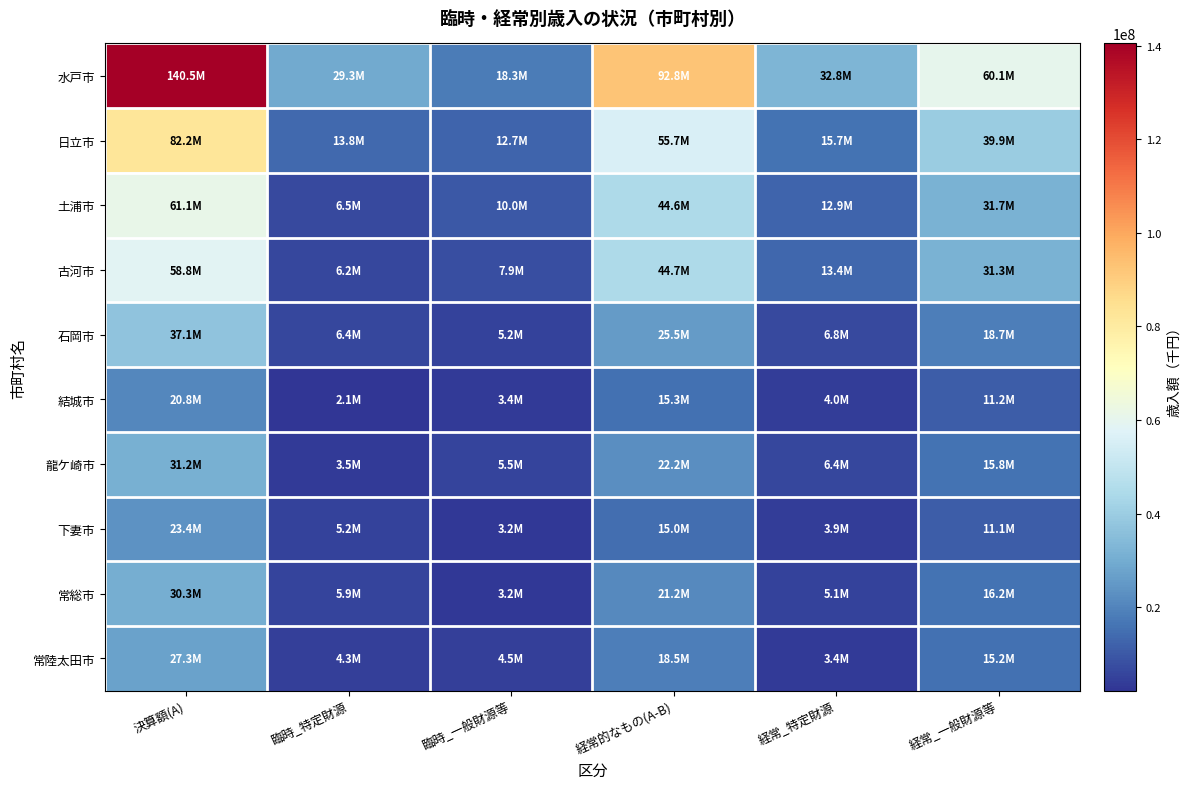

Reading left to right, extract all data points from this chart.

水戸市: 決算額(A)=140461271	臨時_特定財源=29292105	臨時_一般財源等=18320326	経常的なもの(A-B)=92848840	経常_特定財源=32784194	経常_一般財源等=60064646
日立市: 決算額(A)=82206423	臨時_特定財源=13787197	臨時_一般財源等=12742422	経常的なもの(A-B)=55676804	経常_特定財源=15748846	経常_一般財源等=39927958
土浦市: 決算額(A)=61076073	臨時_特定財源=6515836	臨時_一般財源等=9955610	経常的なもの(A-B)=44604627	経常_特定財源=12854757	経常_一般財源等=31749870
古河市: 決算額(A)=58829165	臨時_特定財源=6221975	臨時_一般財源等=7923116	経常的なもの(A-B)=44684074	経常_特定財源=13382411	経常_一般財源等=31301663
石岡市: 決算額(A)=37092747	臨時_特定財源=6427877	臨時_一般財源等=5205974	経常的なもの(A-B)=25458896	経常_特定財源=6753621	経常_一般財源等=18705275
結城市: 決算額(A)=20752557	臨時_特定財源=2114164	臨時_一般財源等=3375837	経常的なもの(A-B)=15262556	経常_特定財源=4016862	経常_一般財源等=11245694
龍ケ崎市: 決算額(A)=31224289	臨時_特定財源=3482541	臨時_一般財源等=5521725	経常的なもの(A-B)=22220023	経常_特定財源=6413747	経常_一般財源等=15806276
下妻市: 決算額(A)=23388562	臨時_特定財源=5209418	臨時_一般財源等=3193542	経常的なもの(A-B)=14985602	経常_特定財源=3901918	経常_一般財源等=11083684
常総市: 決算額(A)=30281881	臨時_特定財源=5864191	臨時_一般財源等=3179776	経常的なもの(A-B)=21237914	経常_特定財源=5076846	経常_一般財源等=16161068
常陸太田市: 決算額(A)=27272659	臨時_特定財源=4287977	臨時_一般財源等=4455074	経常的なもの(A-B)=18529608	経常_特定財源=3371841	経常_一般財源等=15157767